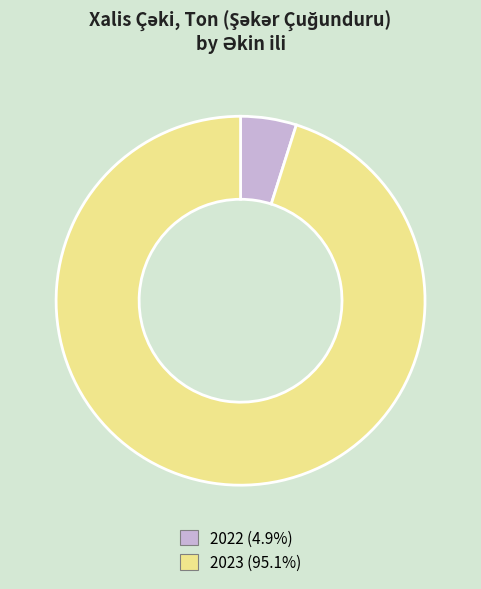

Rank the categories by value from lowest to highest.

2022, 2023